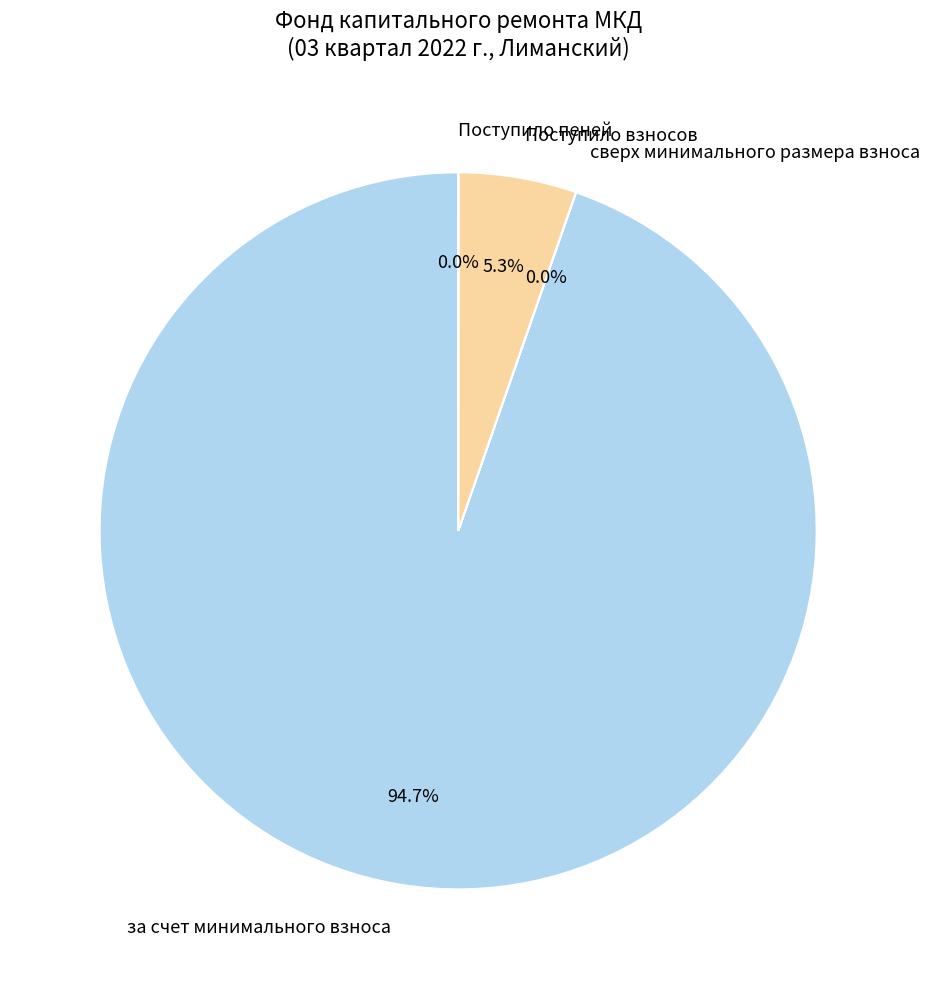

To the nearest percent, what percentage of the pie is за счет минимального взноса?

95%